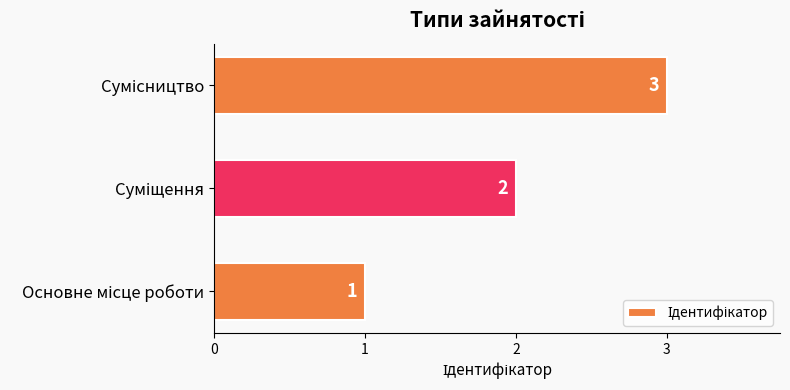

What is the average value?

2